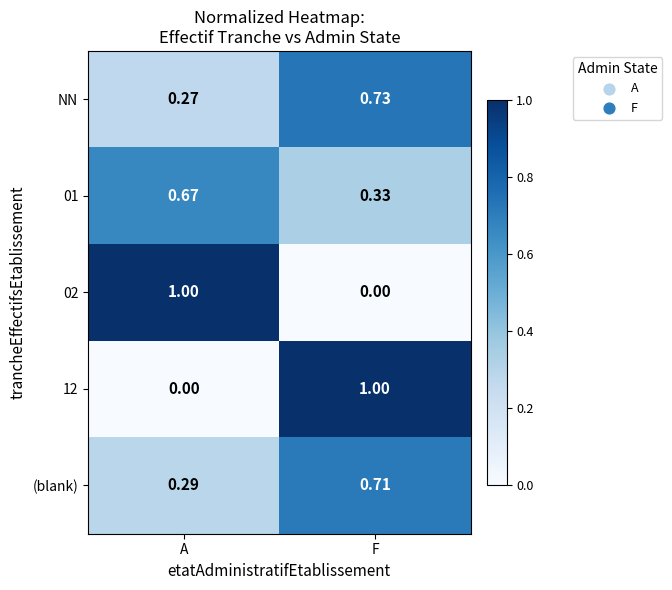

At which category is the sum across all series the highest?

F